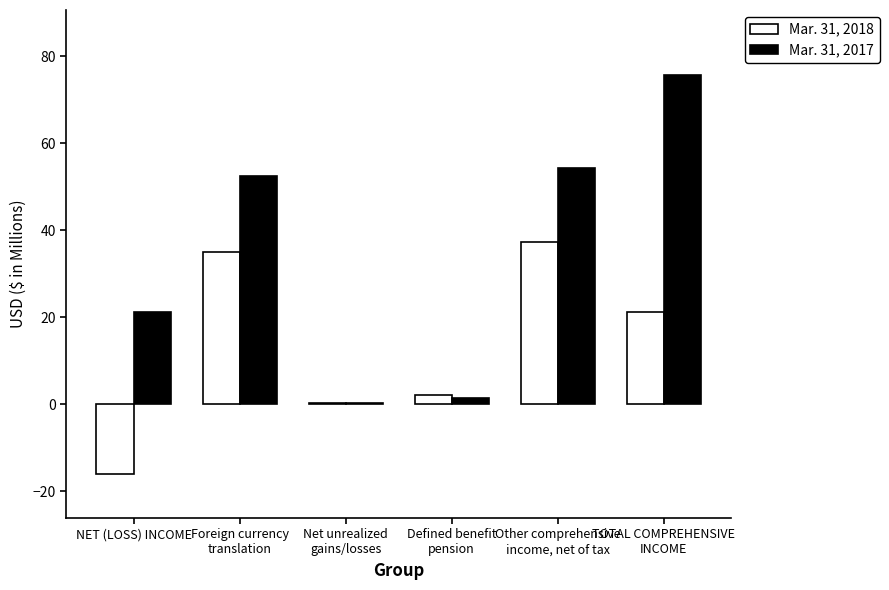

Which category has the highest value in the Mar. 31, 2018 series?

Other comprehensive
income, net of tax